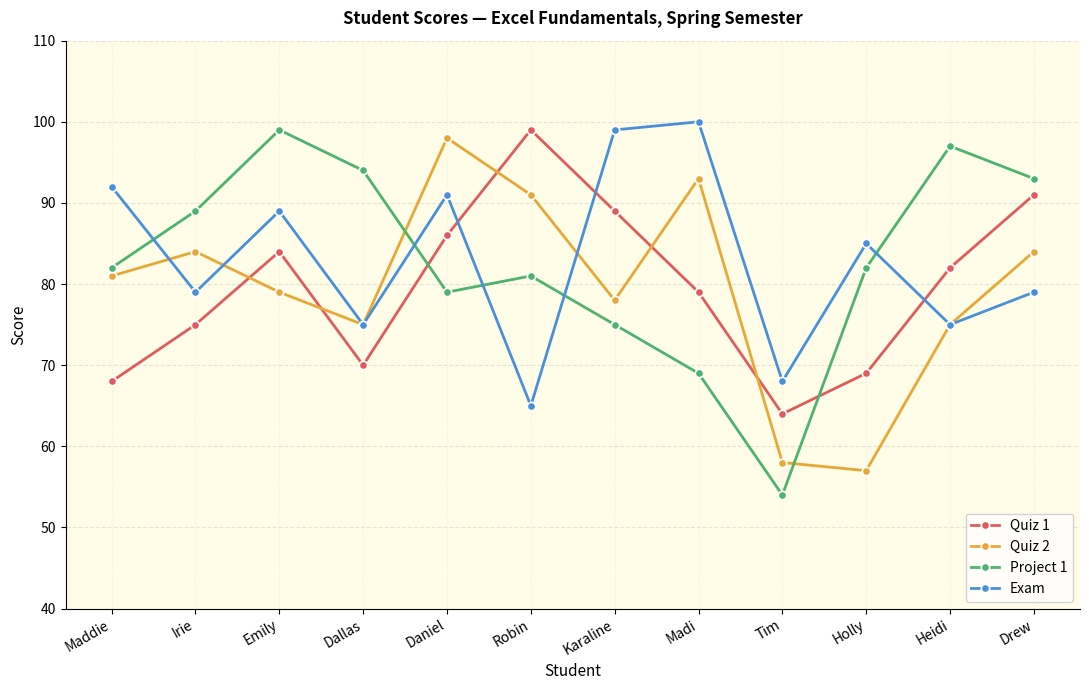

What is the label of the 5th point from the right?

Madi